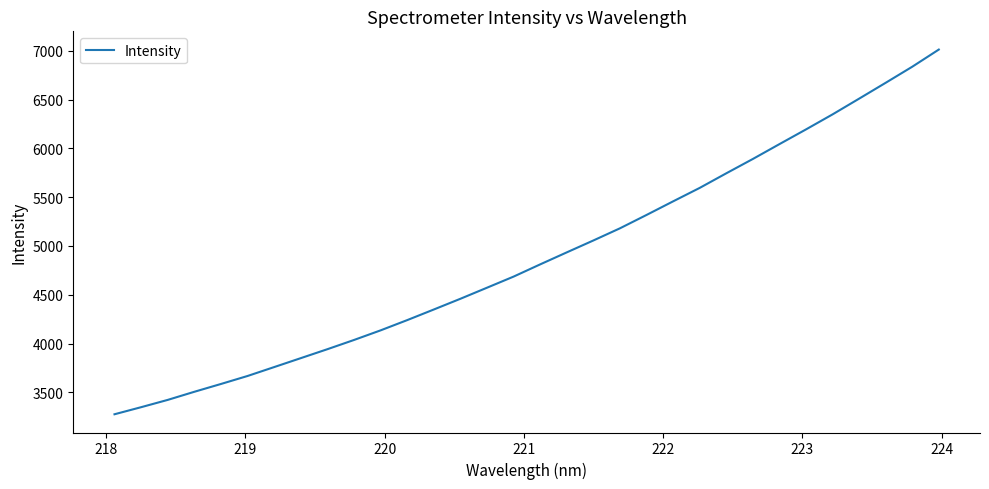

What is the greatest value displayed?

7014.1